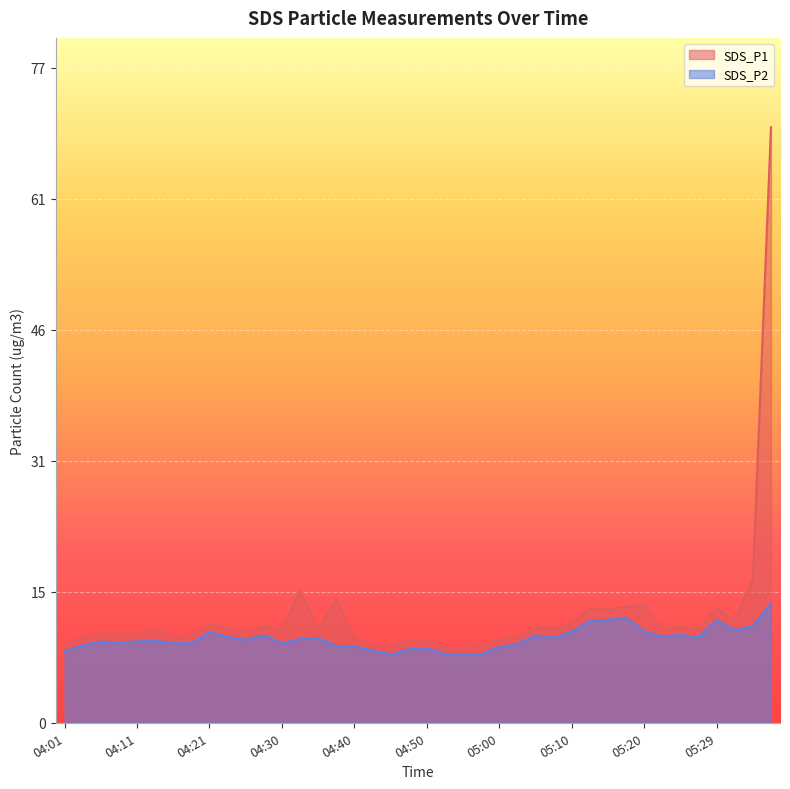

Which series has the widest spread of values?

SDS_P1